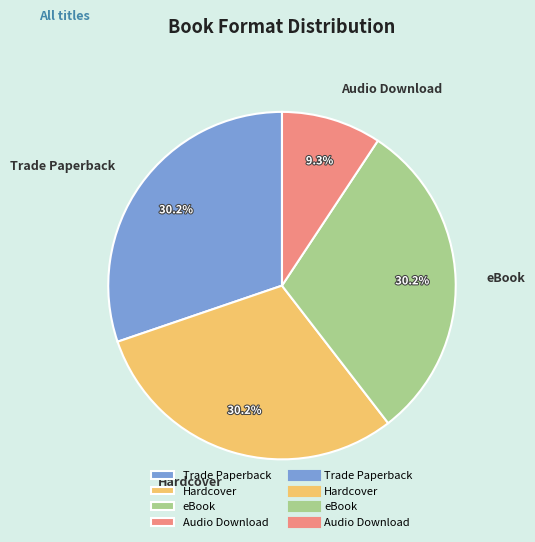

Combined, what portion of the pie is Hardcover and Trade Paperback?

60.5%